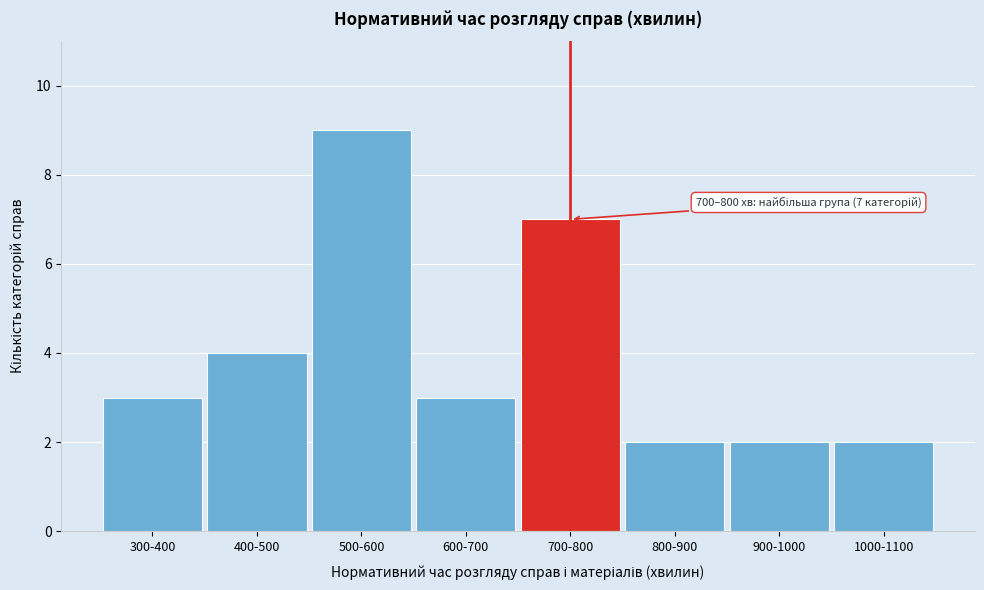

Reading right to left, extract all data points from this chart.

1000-1100=2	900-1000=2	800-900=2	700-800=7	600-700=3	500-600=9	400-500=4	300-400=3